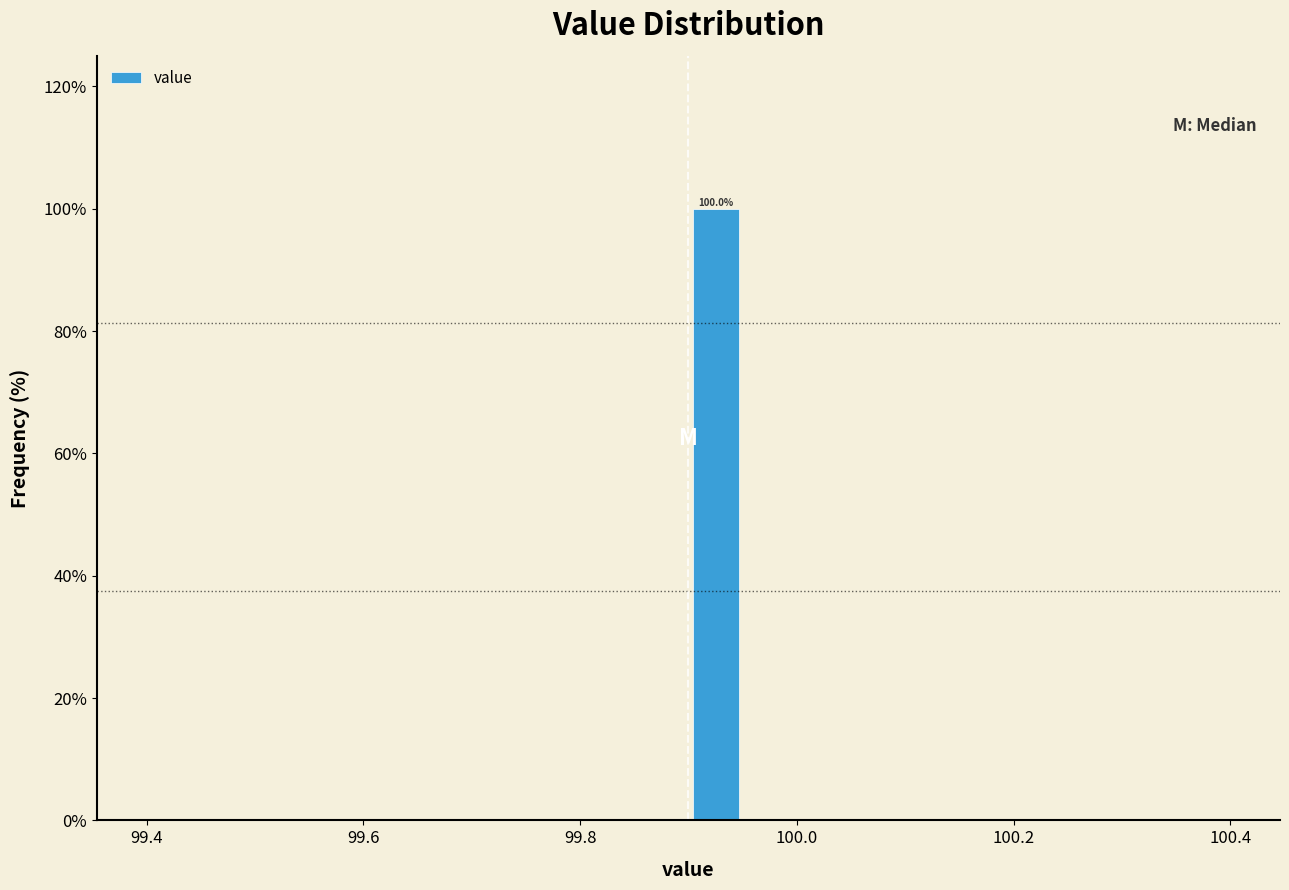

Read against the x-axis, roughly where is the centre of the tallest bar?

99.92